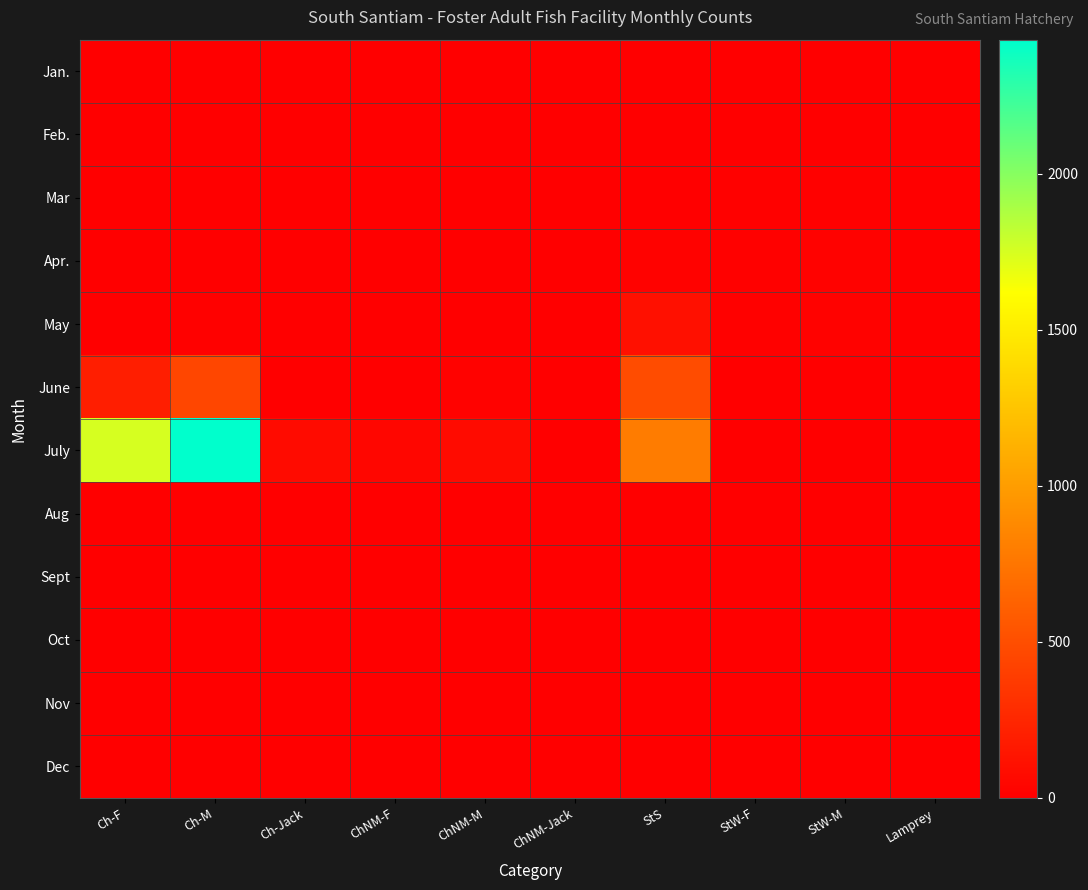

How many data points does each series have?

10